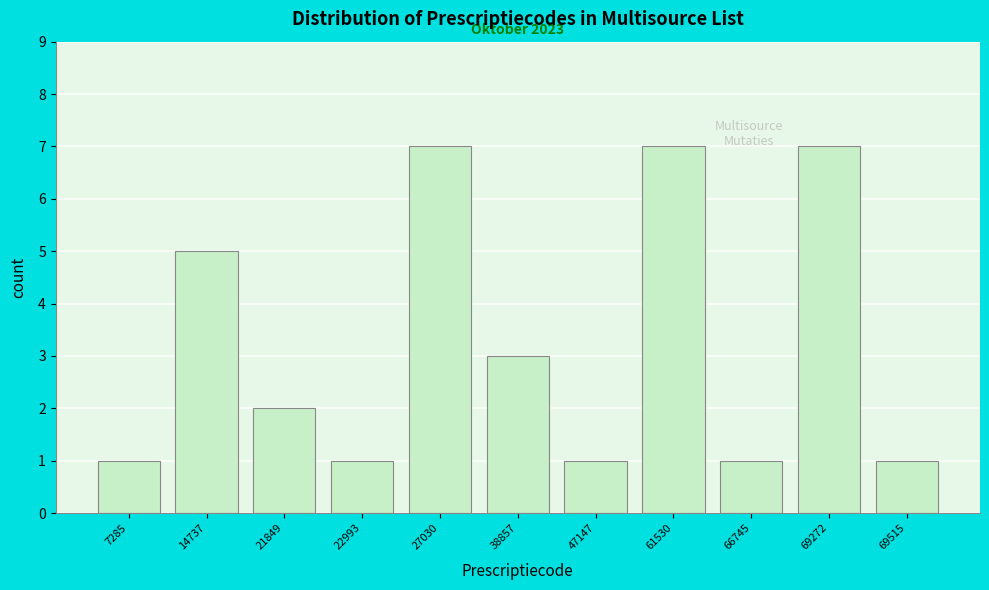

Reading left to right, transcribe all the data shown in this chart.

1	5	2	1	7	3	1	7	1	7	1